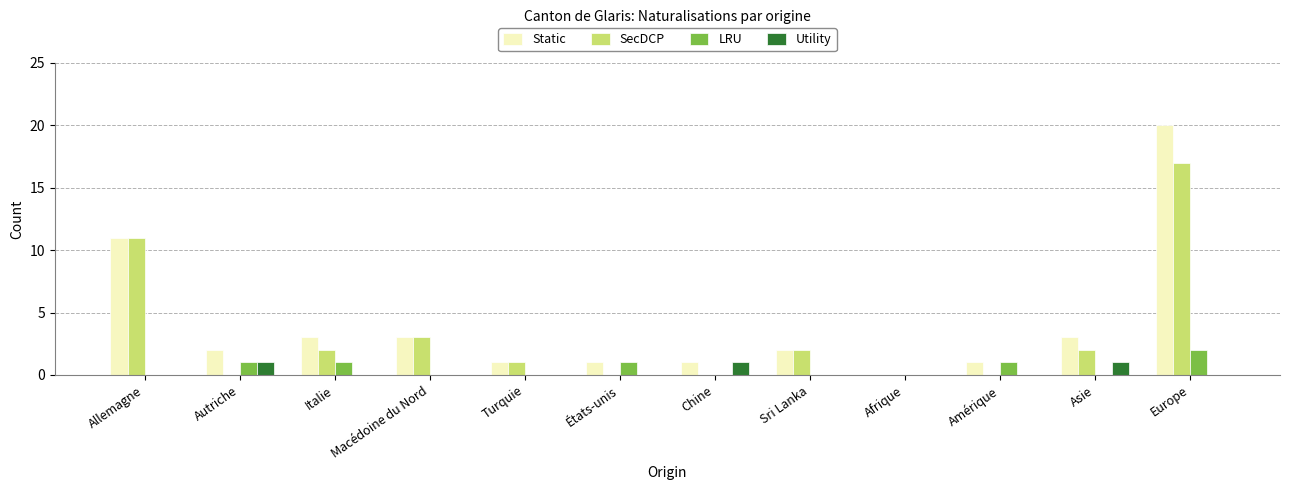

What are all the series names shown in the legend?

Static, SecDCP, LRU, Utility